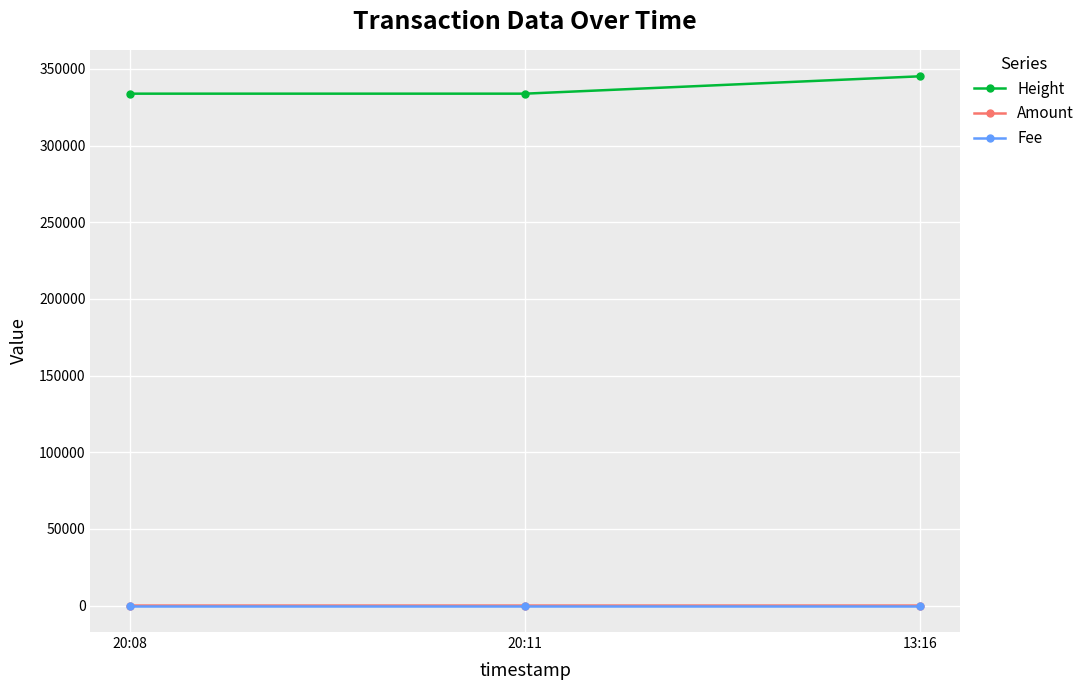

What position from the right is 20:08?

3